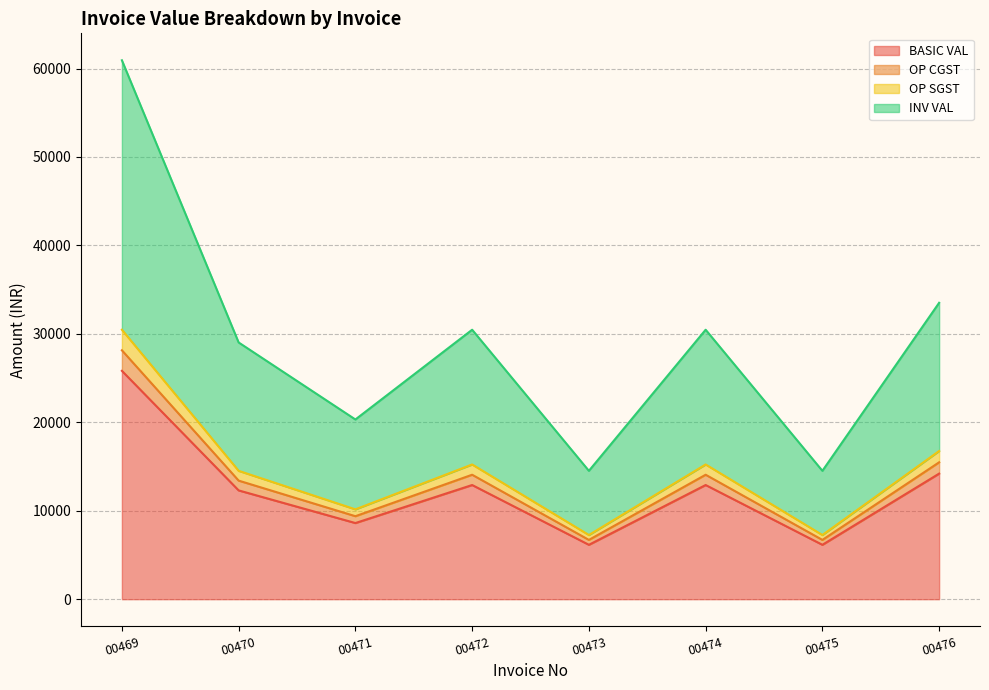

What is the total value across all series at 00472?

72683.3